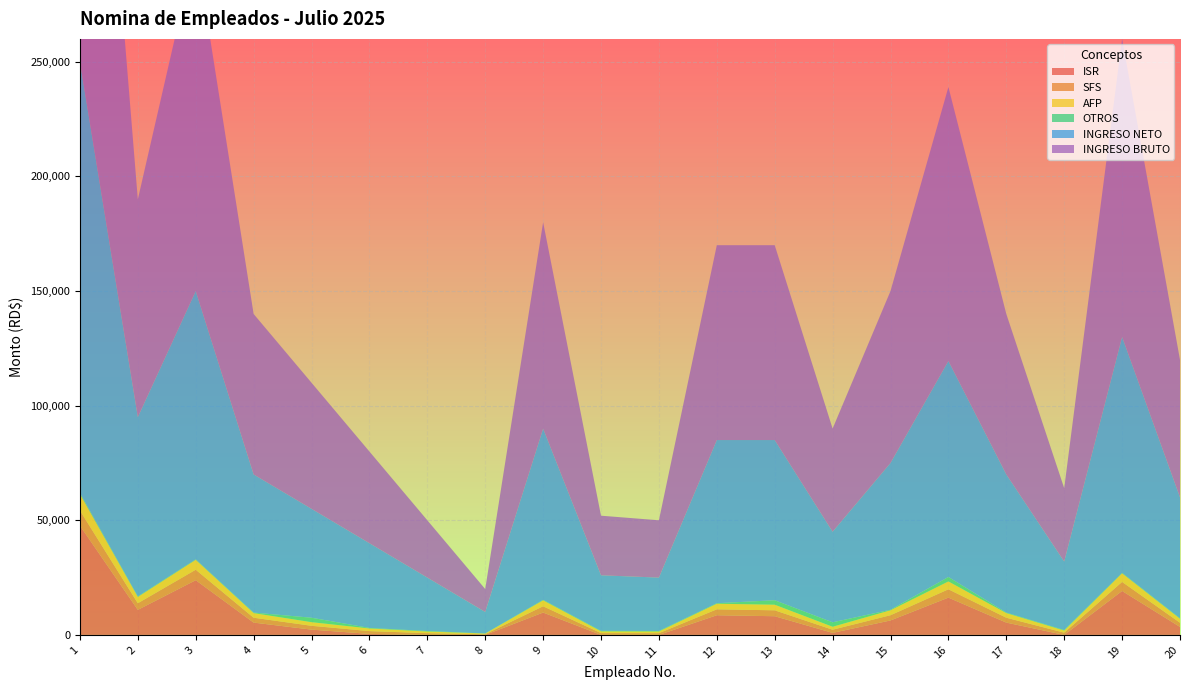

Reading left to right, list all the values displayed in this chart.

ISR: 1=47641.8	2=10929.2	3=23866.6	4=5368.5	5=2302.4	6=442.6	7=0.0	8=0.0	9=9753.1	10=0.0	11=0.0	12=8577.0	13=8148.1	14=891.0	15=6309.4	16=16263.4	17=5368.5	18=0.0	19=19162.1	20=3486.7
SFS: 1=6589.1	2=2888.0	3=4560.0	4=2128.0	5=1672.0	6=1216.0	7=760.0	8=304.0	9=2736.0	10=790.4	11=760.0	12=2584.0	13=2584.0	14=1368.0	15=2280.0	16=3632.8	17=2128.0	18=972.8	19=3952.0	20=1824.0
AFP: 1=7175.0	2=2726.5	3=4305.0	4=2009.0	5=1578.5	6=1148.0	7=717.5	8=287.0	9=2583.0	10=746.2	11=717.5	12=2439.5	13=2439.5	14=1291.5	15=2152.5	16=3429.7	17=2009.0	18=918.4	19=3731.0	20=1722.0
OTROS: 1=525.0	2=225.0	3=225.0	4=225.0	5=1940.5	6=225.0	7=225.0	8=25.0	9=225.0	10=225.0	11=225.0	12=225.0	13=1940.5	14=1940.5	15=225.0	16=1940.5	17=225.0	18=225.0	19=225.0	20=225.0
INGRESO NETO: 1=188069.0	2=78231.3	3=117043.4	4=60269.5	5=47506.7	6=36968.3	7=23297.5	8=9384.0	9=74702.9	10=24238.4	11=23297.5	12=71174.5	13=69887.9	14=39509.0	15=64033.1	16=94233.7	17=60269.5	18=29883.8	19=102929.9	20=52742.3
INGRESO BRUTO: 1=250000.0	2=95000.0	3=150000.0	4=70000.0	5=55000.0	6=40000.0	7=25000.0	8=10000.0	9=90000.0	10=26000.0	11=25000.0	12=85000.0	13=85000.0	14=45000.0	15=75000.0	16=119500.0	17=70000.0	18=32000.0	19=130000.0	20=60000.0